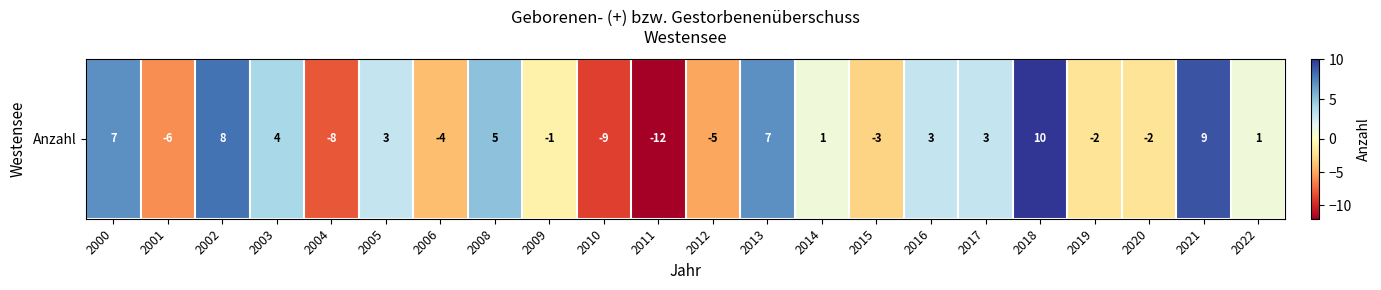

How many values are below zero?

10